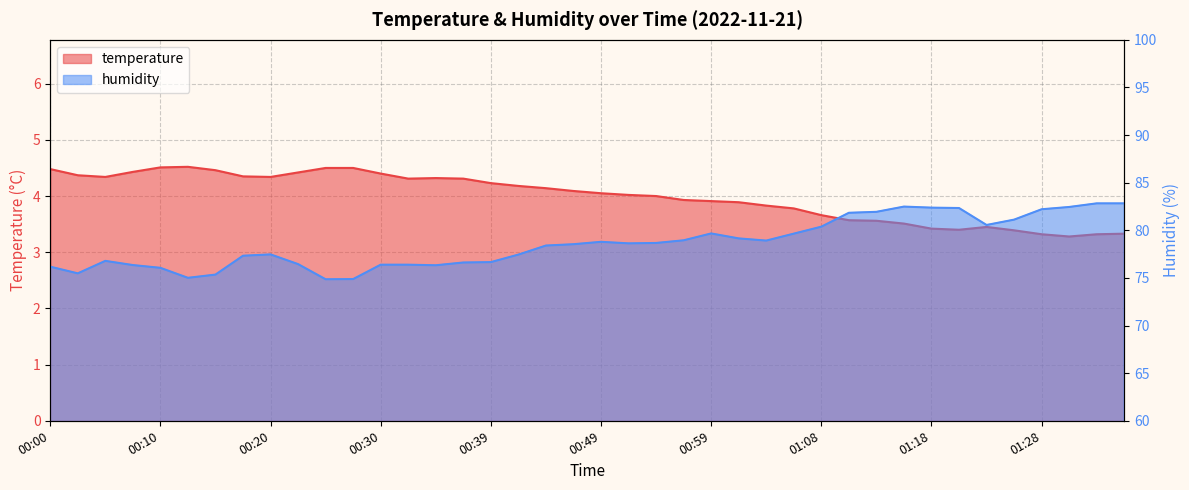

How many interior local valleys does the temperature series have?

5